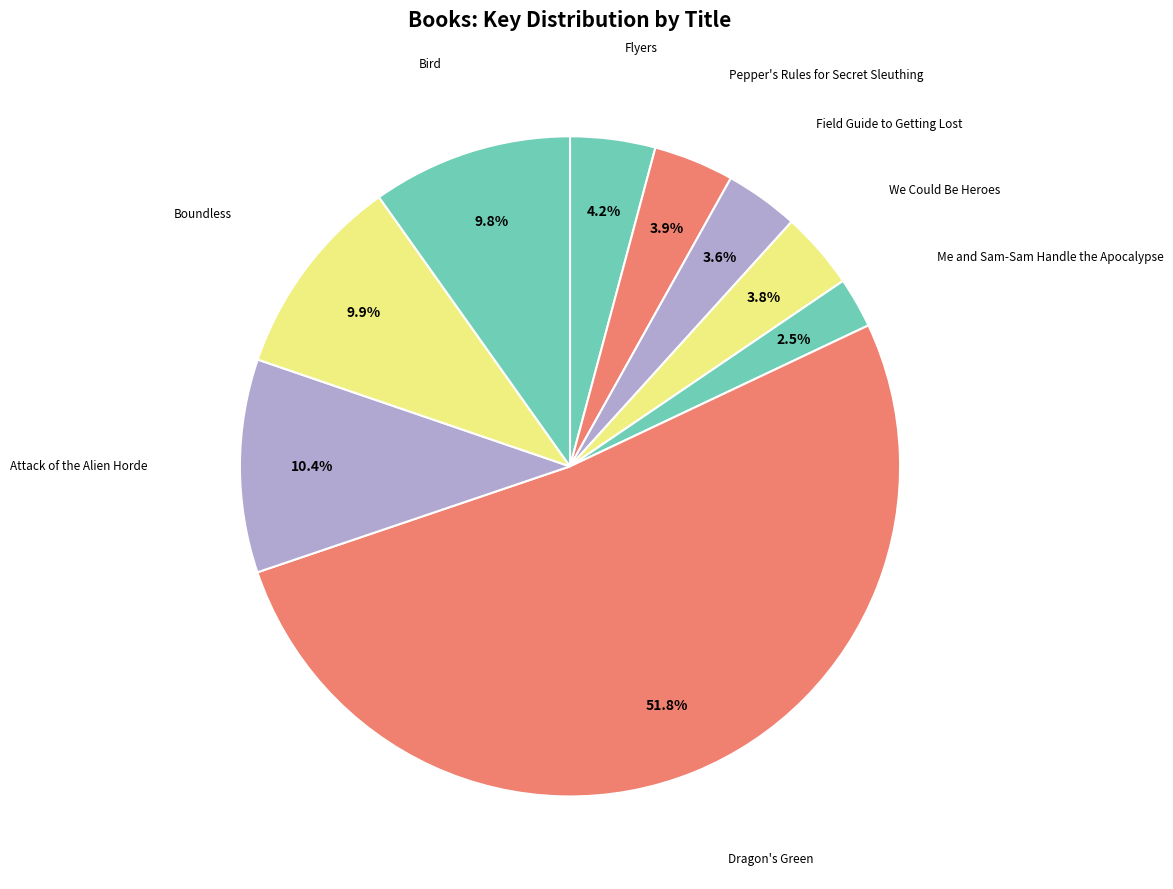

How many slices are in this pie chart?

9